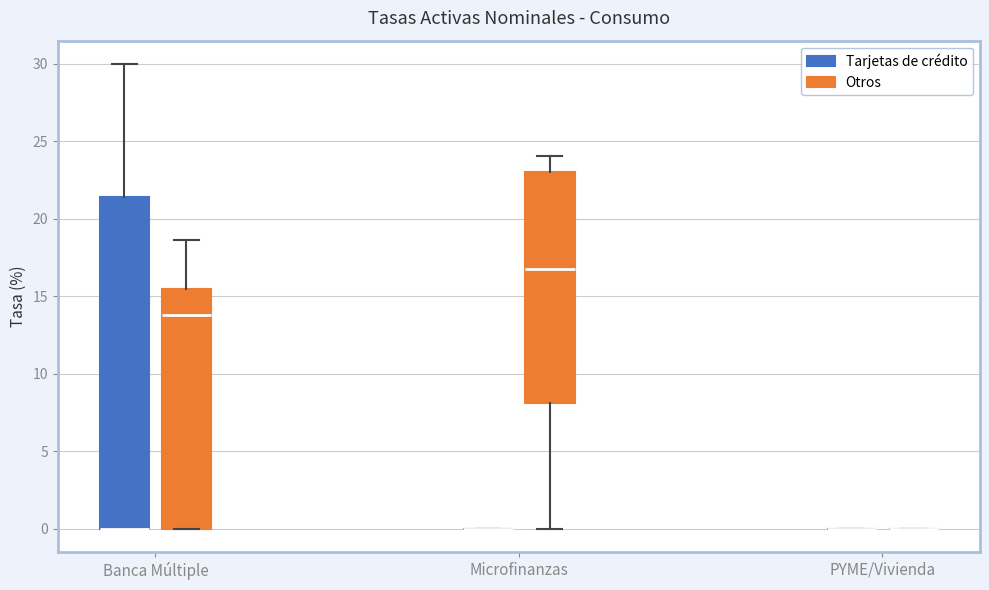

Comparing the boxes themselves (not the whiskers), which one is the tallest?

Banca Múltiple (Tarjetas de crédito)